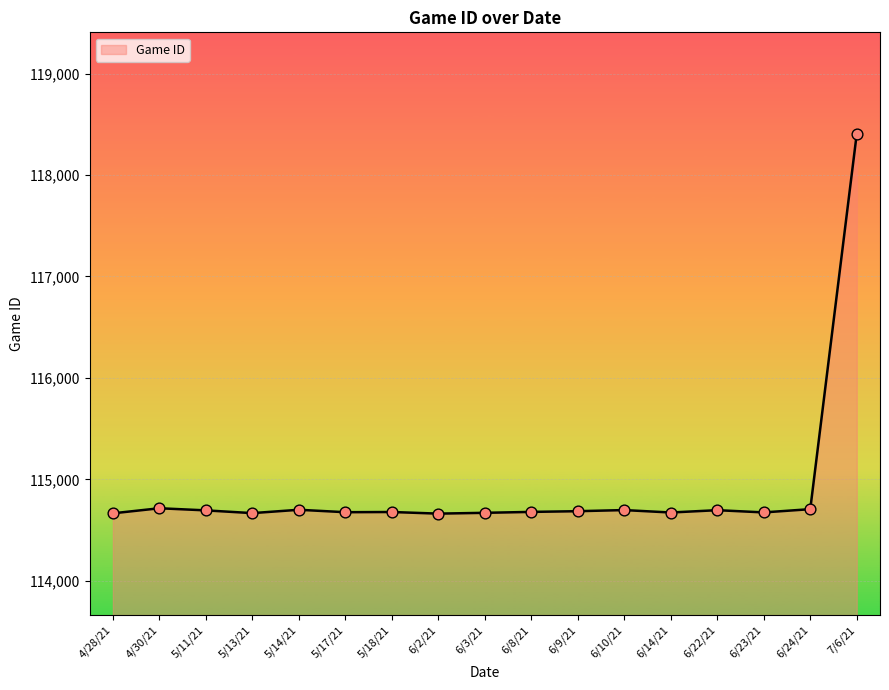

What is the change in value from 6/2/21 to 7/6/21?

+3743